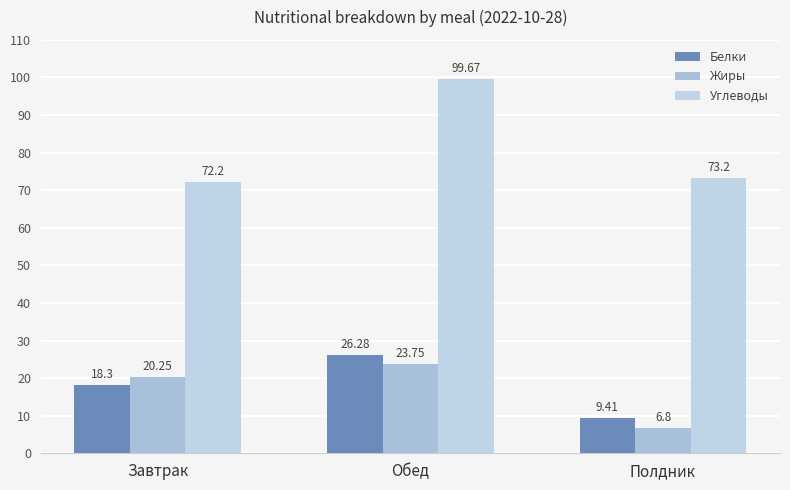

Are the bars horizontal?

No